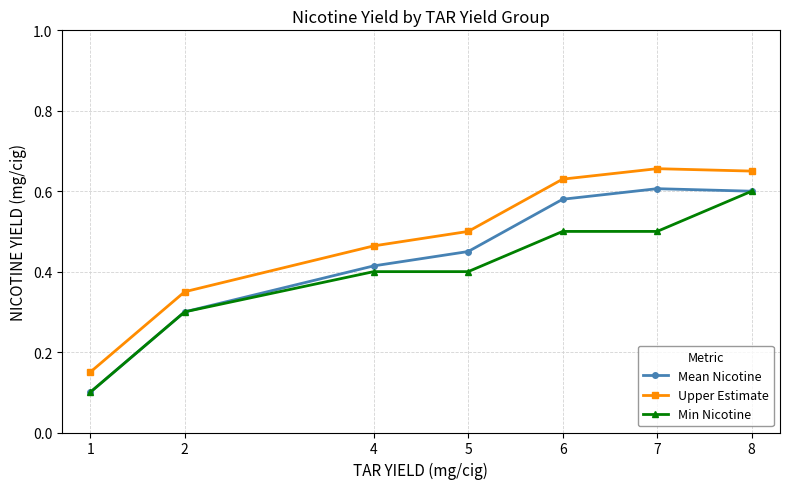

What are all the series names shown in the legend?

Mean Nicotine, Upper Estimate, Min Nicotine